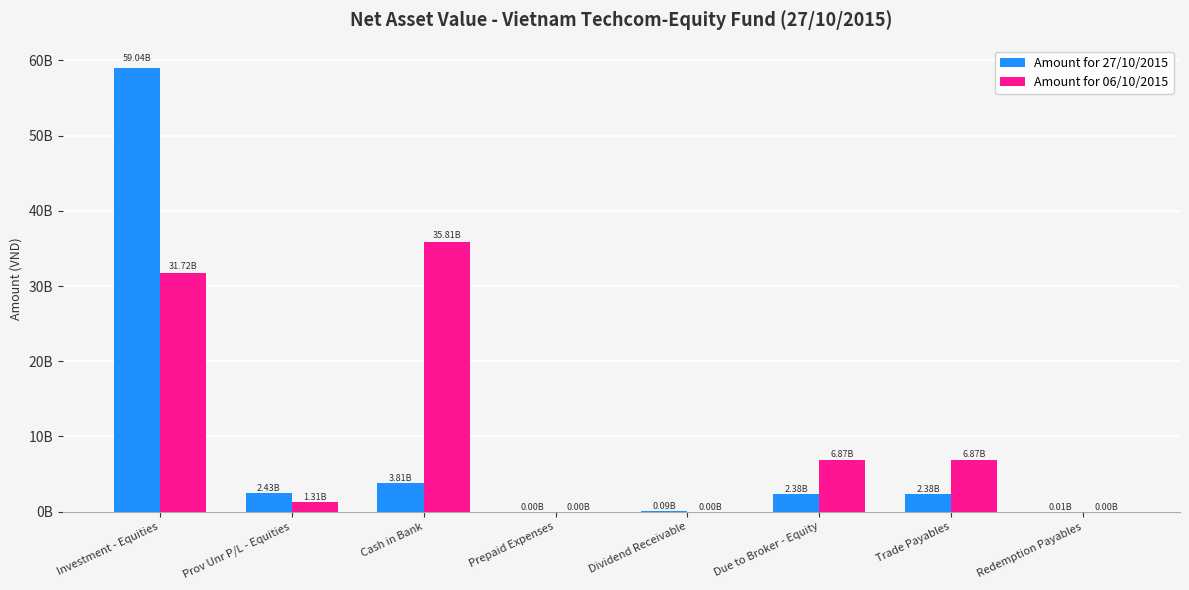

Does the chart contain stacked bars?

No